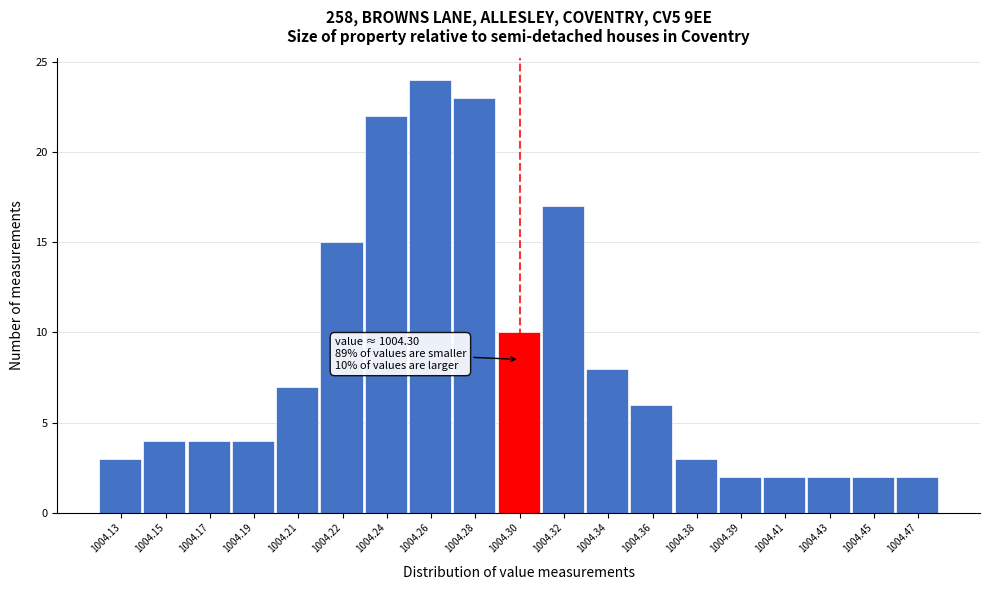

Reading left to right, transcribe all the data shown in this chart.

1004.13=3	1004.15=4	1004.17=4	1004.19=4	1004.21=7	1004.22=15	1004.24=22	1004.26=24	1004.28=23	1004.30=10	1004.32=17	1004.34=8	1004.36=6	1004.38=3	1004.39=2	1004.41=2	1004.43=2	1004.45=2	1004.47=2